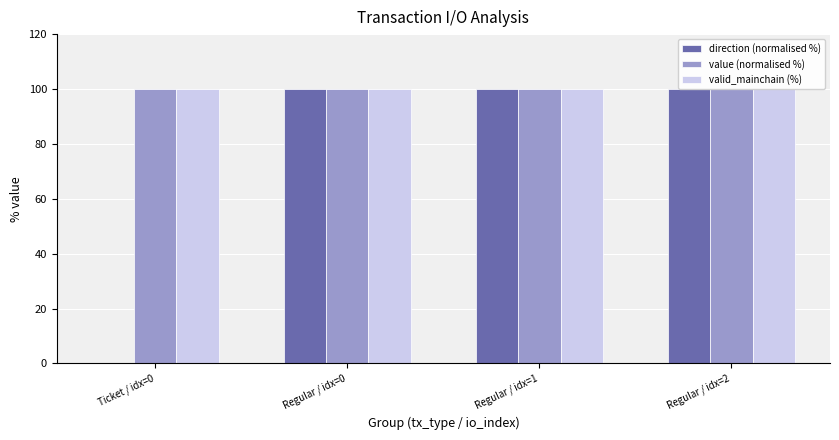

What is the total value across all series at Regular / idx=1?

300